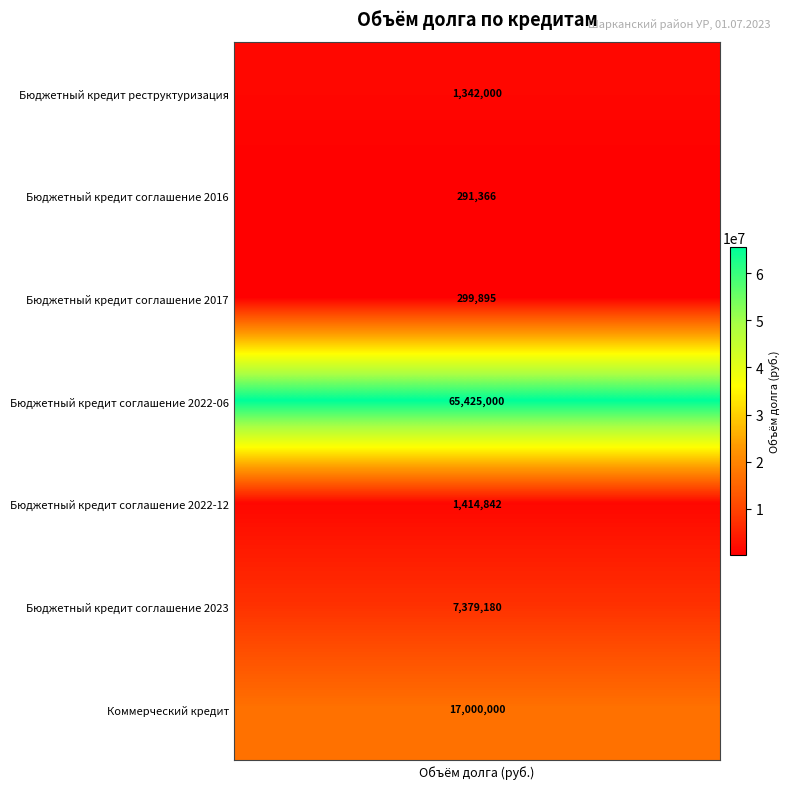

Between Коммерческий кредит and Бюджетный кредит соглашение 2023, which is larger?

Коммерческий кредит